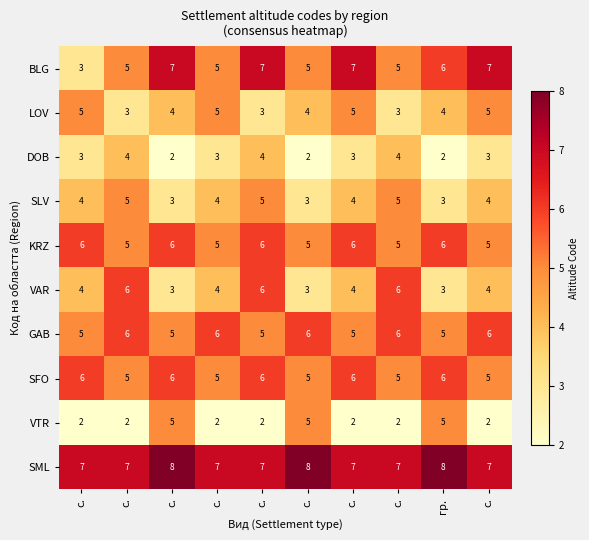

Reading right to left, what are all the values shown in this chart?

BLG: с.=7	гр.=6	с.=5	с.=7	с.=5	с.=7	с.=5	с.=7	с.=5	с.=3
LOV: с.=5	гр.=4	с.=3	с.=5	с.=4	с.=3	с.=5	с.=4	с.=3	с.=5
DOB: с.=3	гр.=2	с.=4	с.=3	с.=2	с.=4	с.=3	с.=2	с.=4	с.=3
SLV: с.=4	гр.=3	с.=5	с.=4	с.=3	с.=5	с.=4	с.=3	с.=5	с.=4
KRZ: с.=5	гр.=6	с.=5	с.=6	с.=5	с.=6	с.=5	с.=6	с.=5	с.=6
VAR: с.=4	гр.=3	с.=6	с.=4	с.=3	с.=6	с.=4	с.=3	с.=6	с.=4
GAB: с.=6	гр.=5	с.=6	с.=5	с.=6	с.=5	с.=6	с.=5	с.=6	с.=5
SFO: с.=5	гр.=6	с.=5	с.=6	с.=5	с.=6	с.=5	с.=6	с.=5	с.=6
VTR: с.=2	гр.=5	с.=2	с.=2	с.=5	с.=2	с.=2	с.=5	с.=2	с.=2
SML: с.=7	гр.=8	с.=7	с.=7	с.=8	с.=7	с.=7	с.=8	с.=7	с.=7